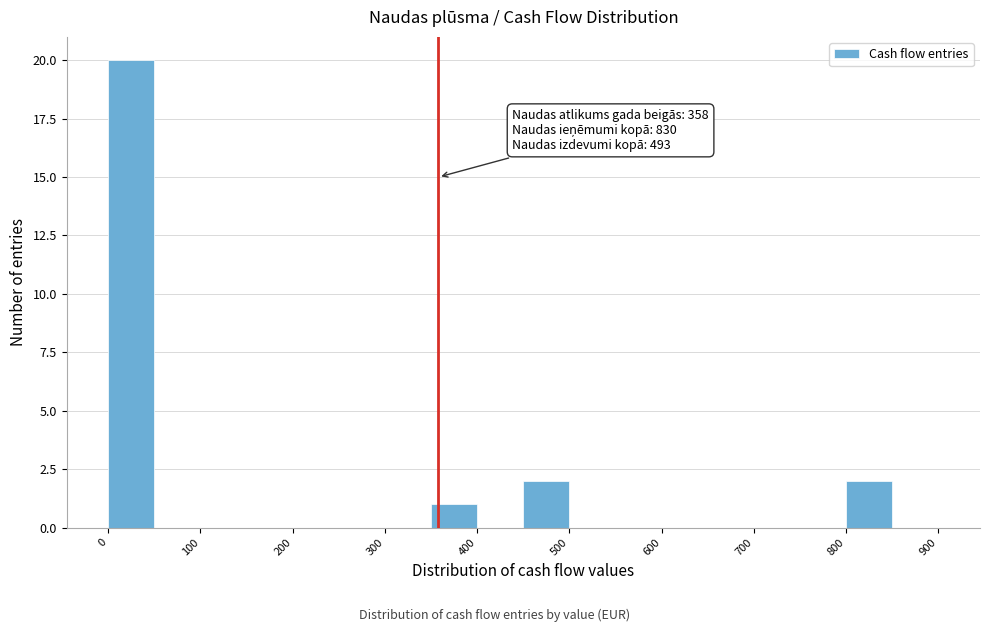

Which range on the x-axis has the tallest bar?

0 to 50